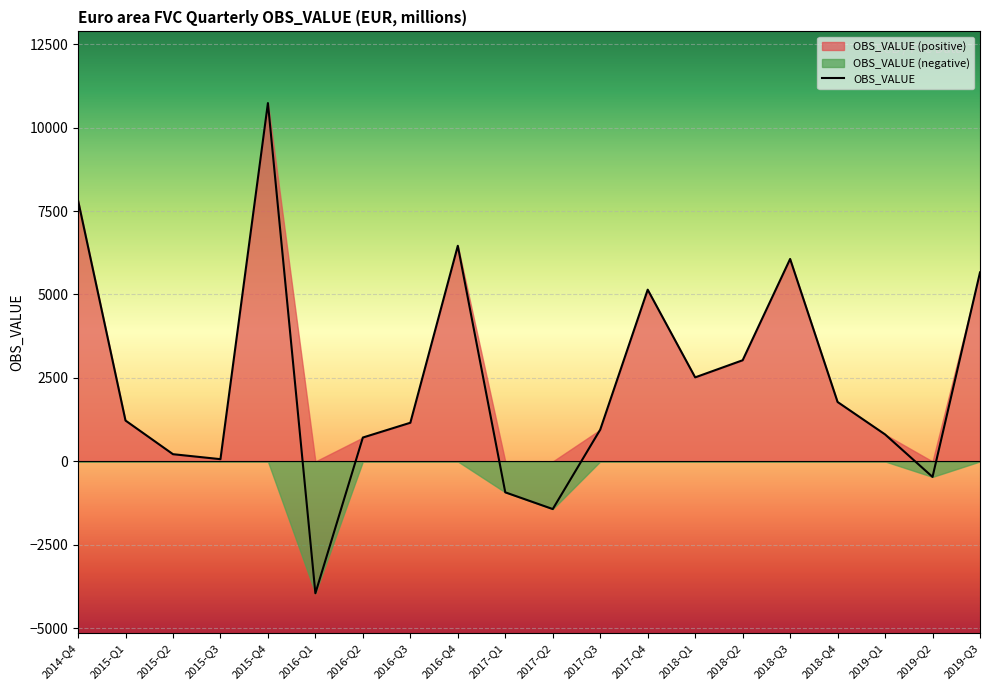

What is the label of the 8th point from the left?

2016-Q3